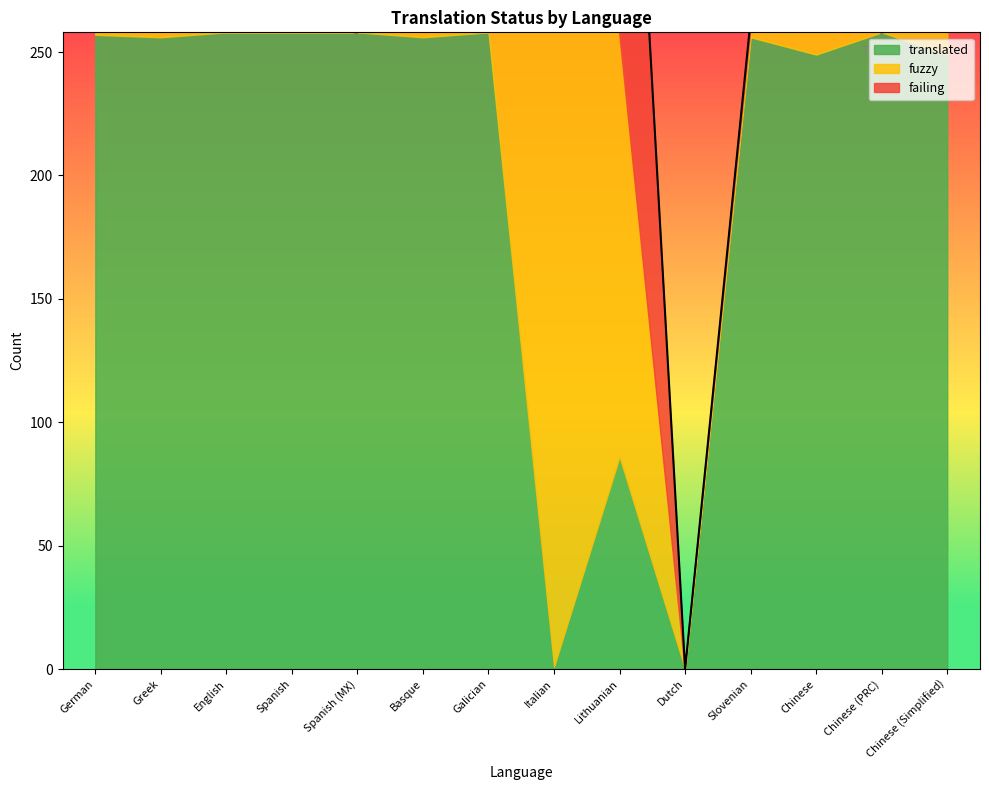

Which series ends up on top after the final intersection of failing and fuzzy?

fuzzy